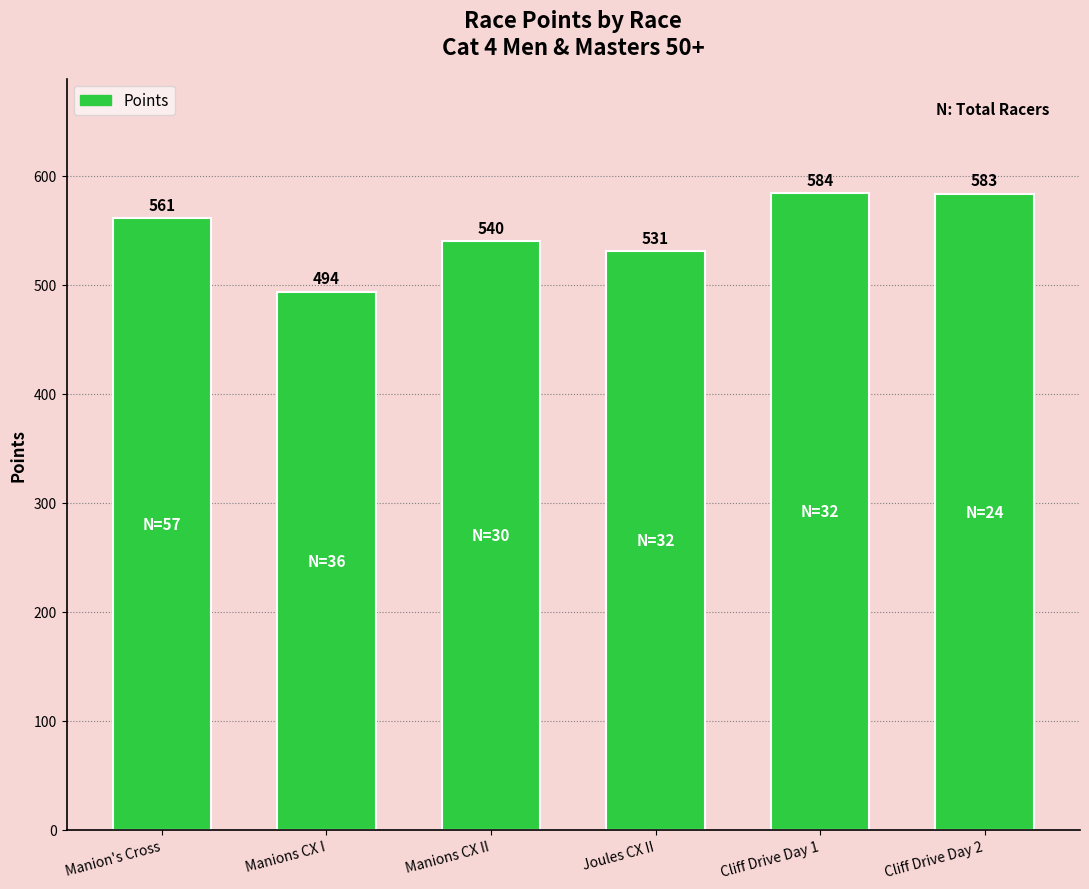

What is the sum of the values at Manions CX I and Cliff Drive Day 1?

1077.6